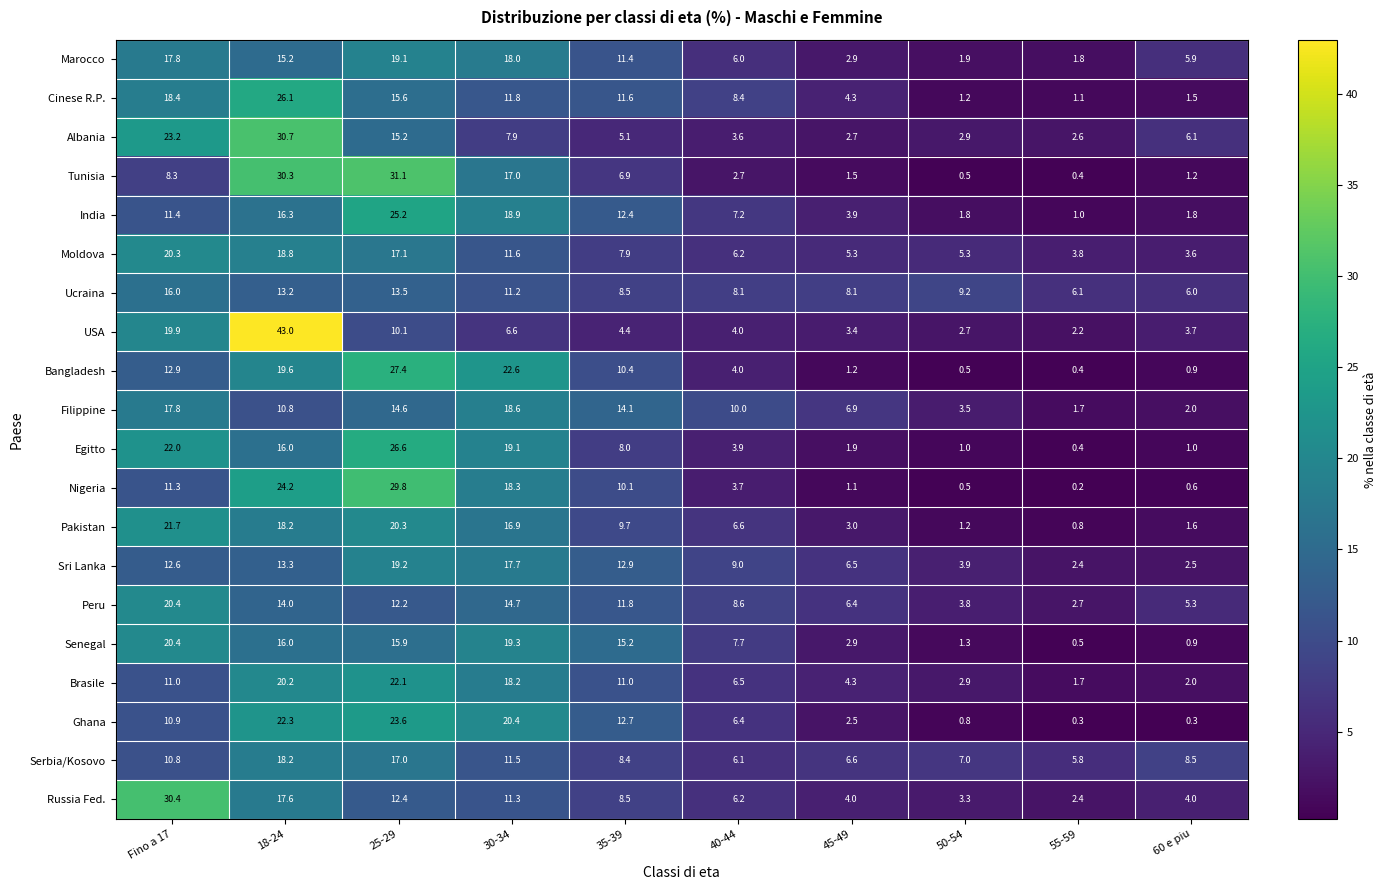

Which series has the widest spread of values?

USA